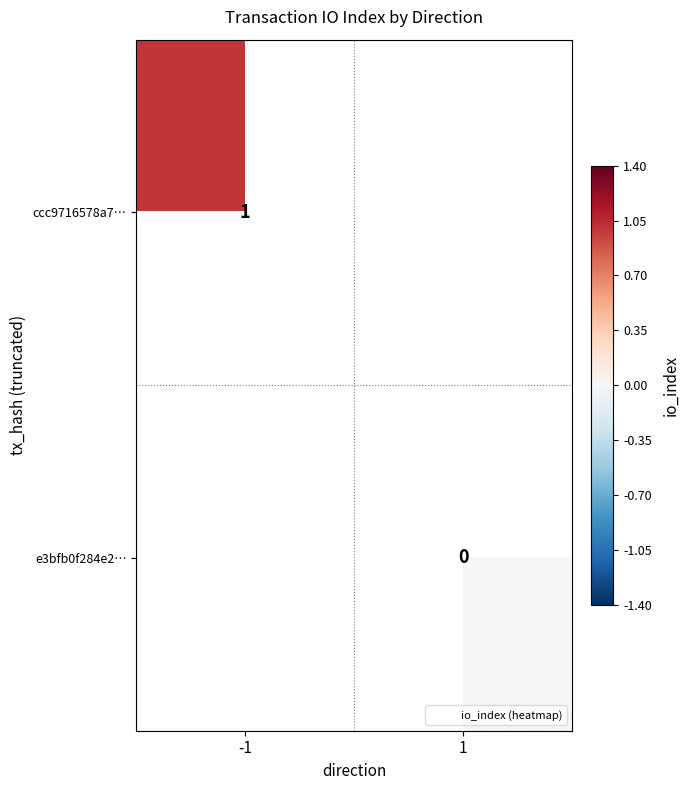

Which has a higher value, 1 or -1?

-1